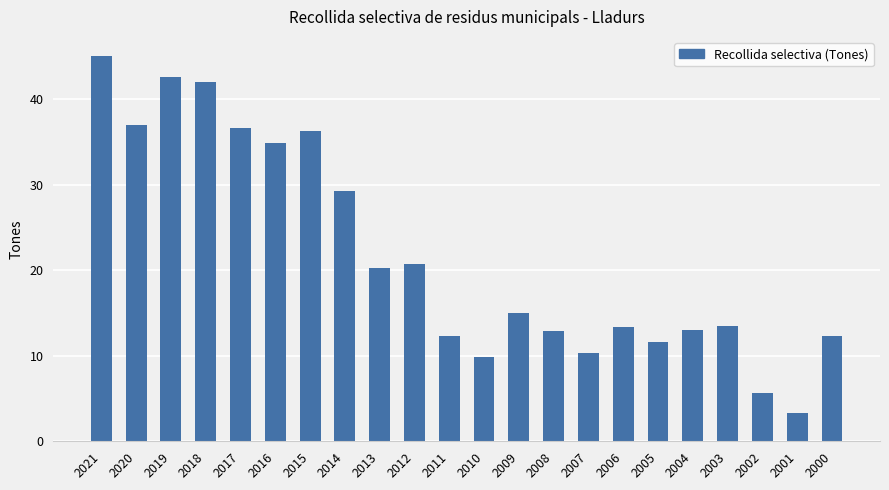

What is the sum of all values?

478.0